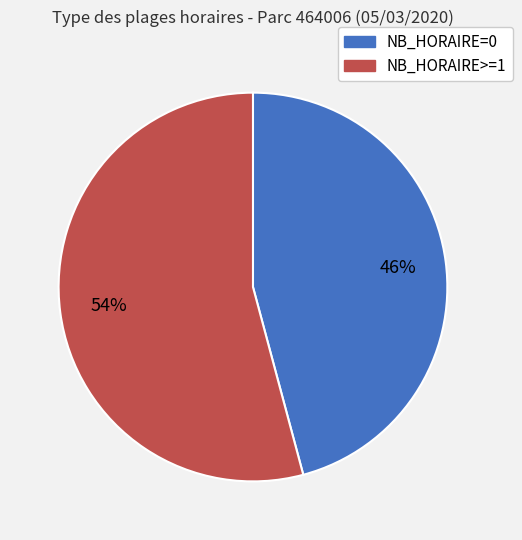

How many segments does this pie chart have?

2